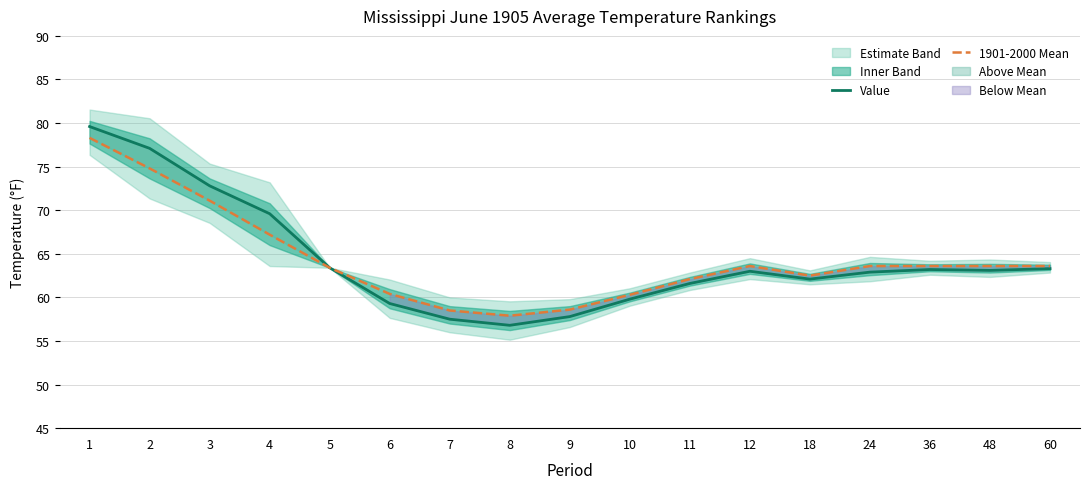

In Value, how many points are higher than both neighbors (excluding endpoints)?

2